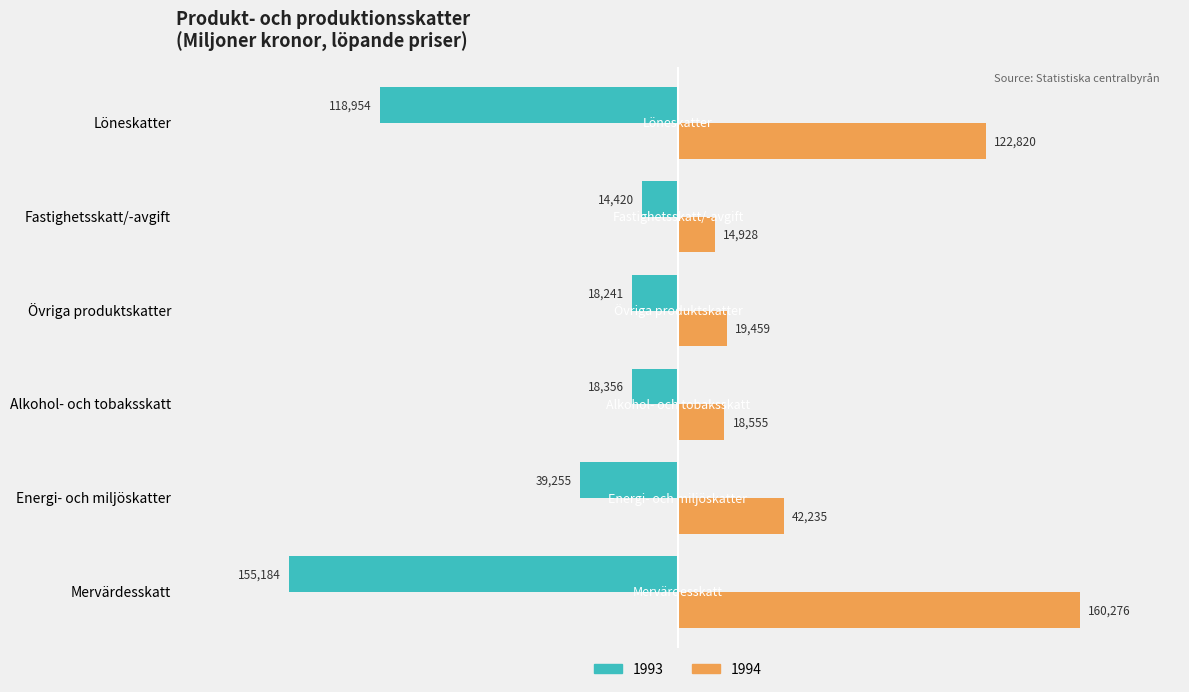

The 1994 series shows 14928 at Fastighetsskatt/-avgift. True or false?

True